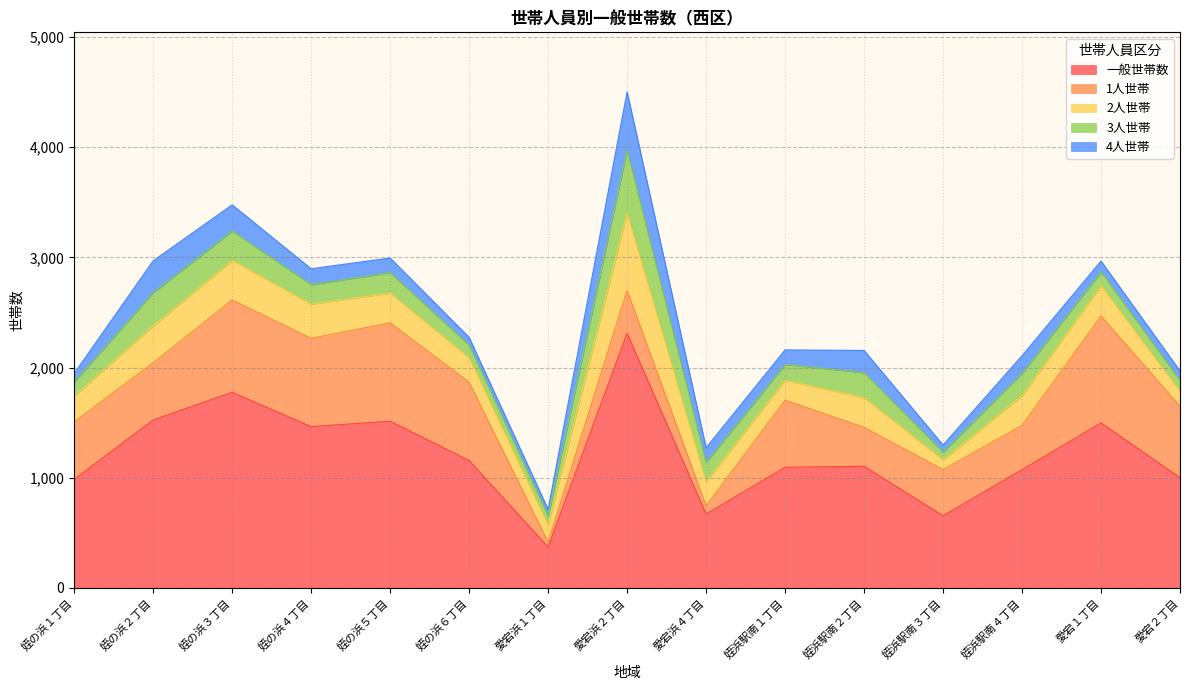

What position from the right is 姪の浜３丁目?

13